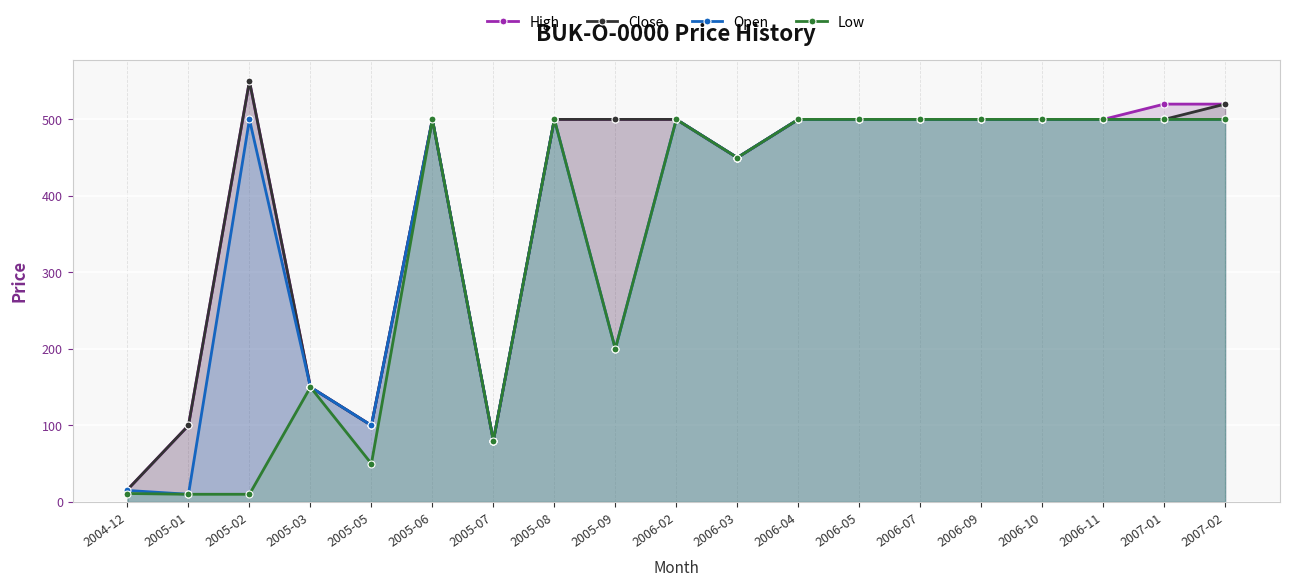

What value does the High series have at 2006-03?

450